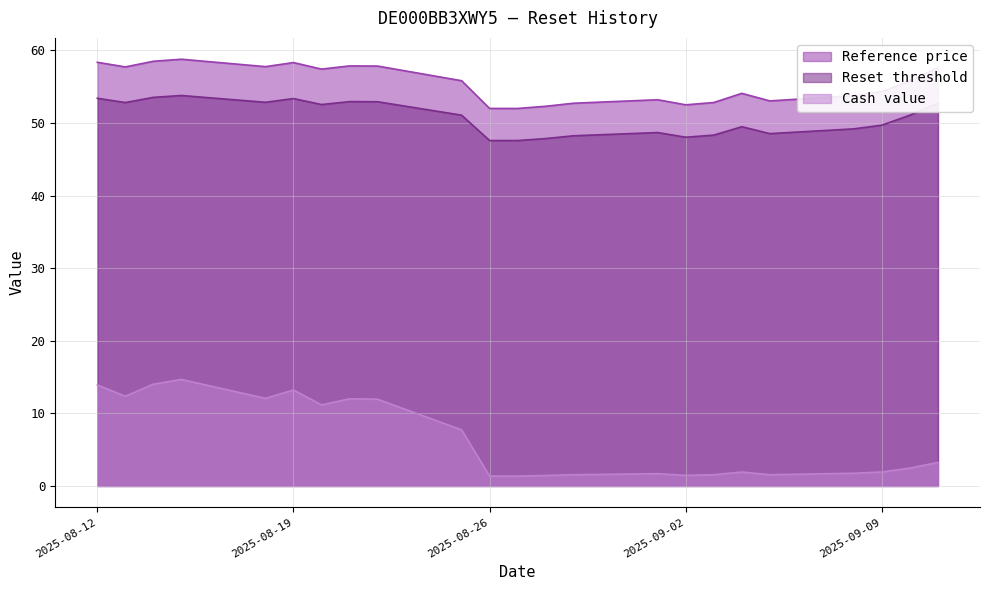

How many lines are shown in the chart?

3